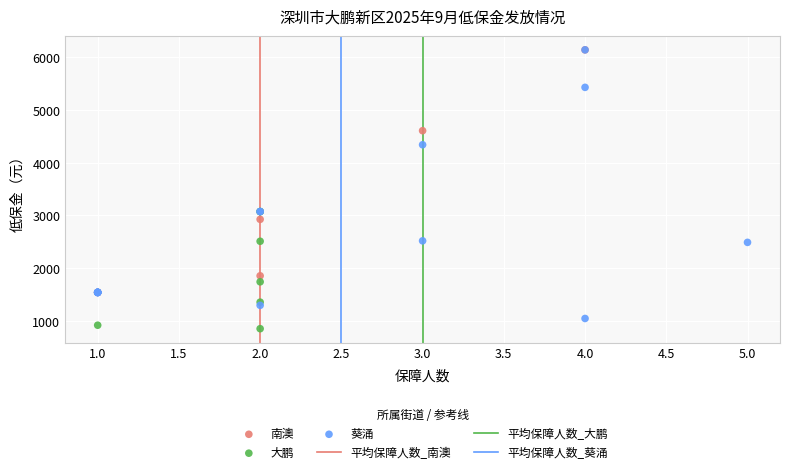

Which series has the largest Y range (max minus min)?

葵涌